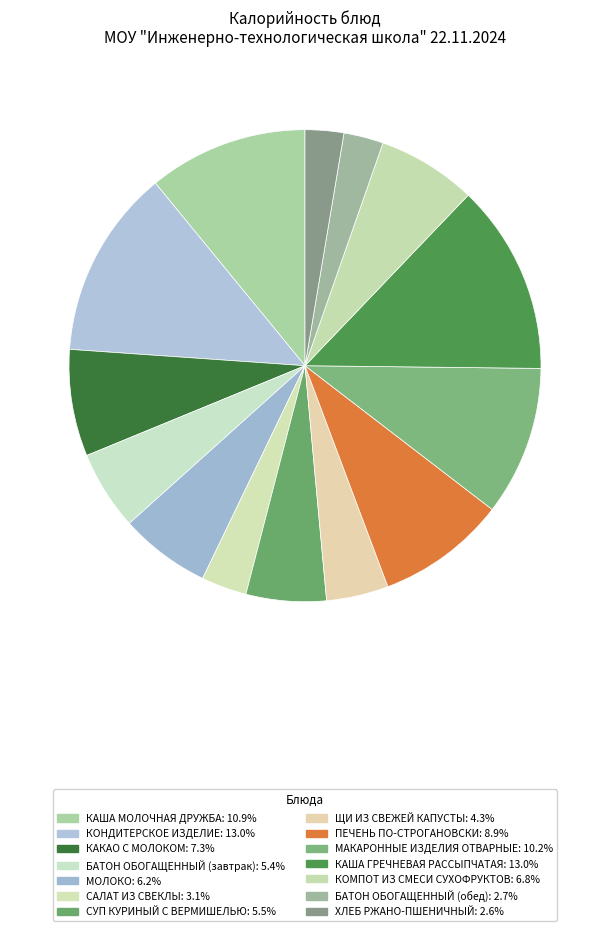

Is there a majority slice in this chart?

No